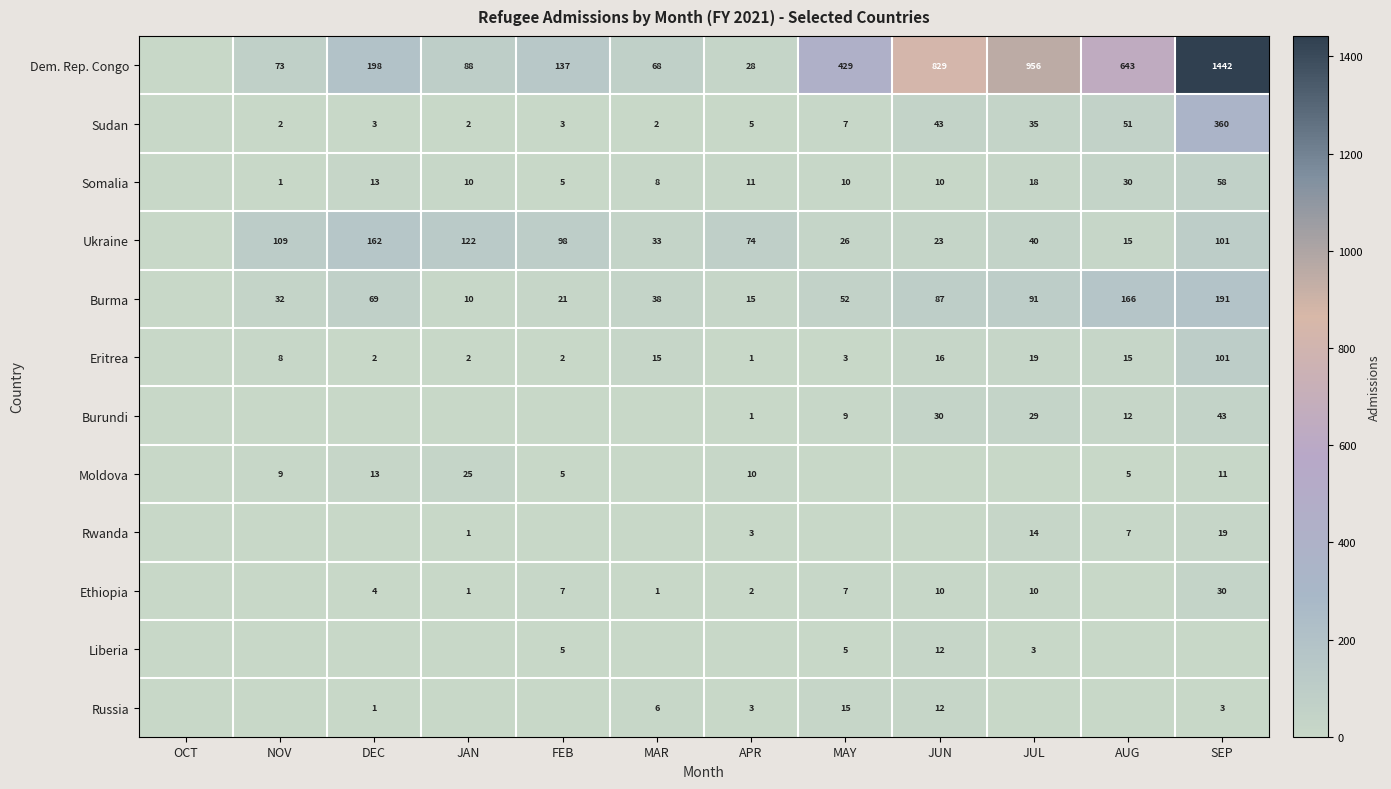

The Russia series shows 4 at JUN. True or false?

False